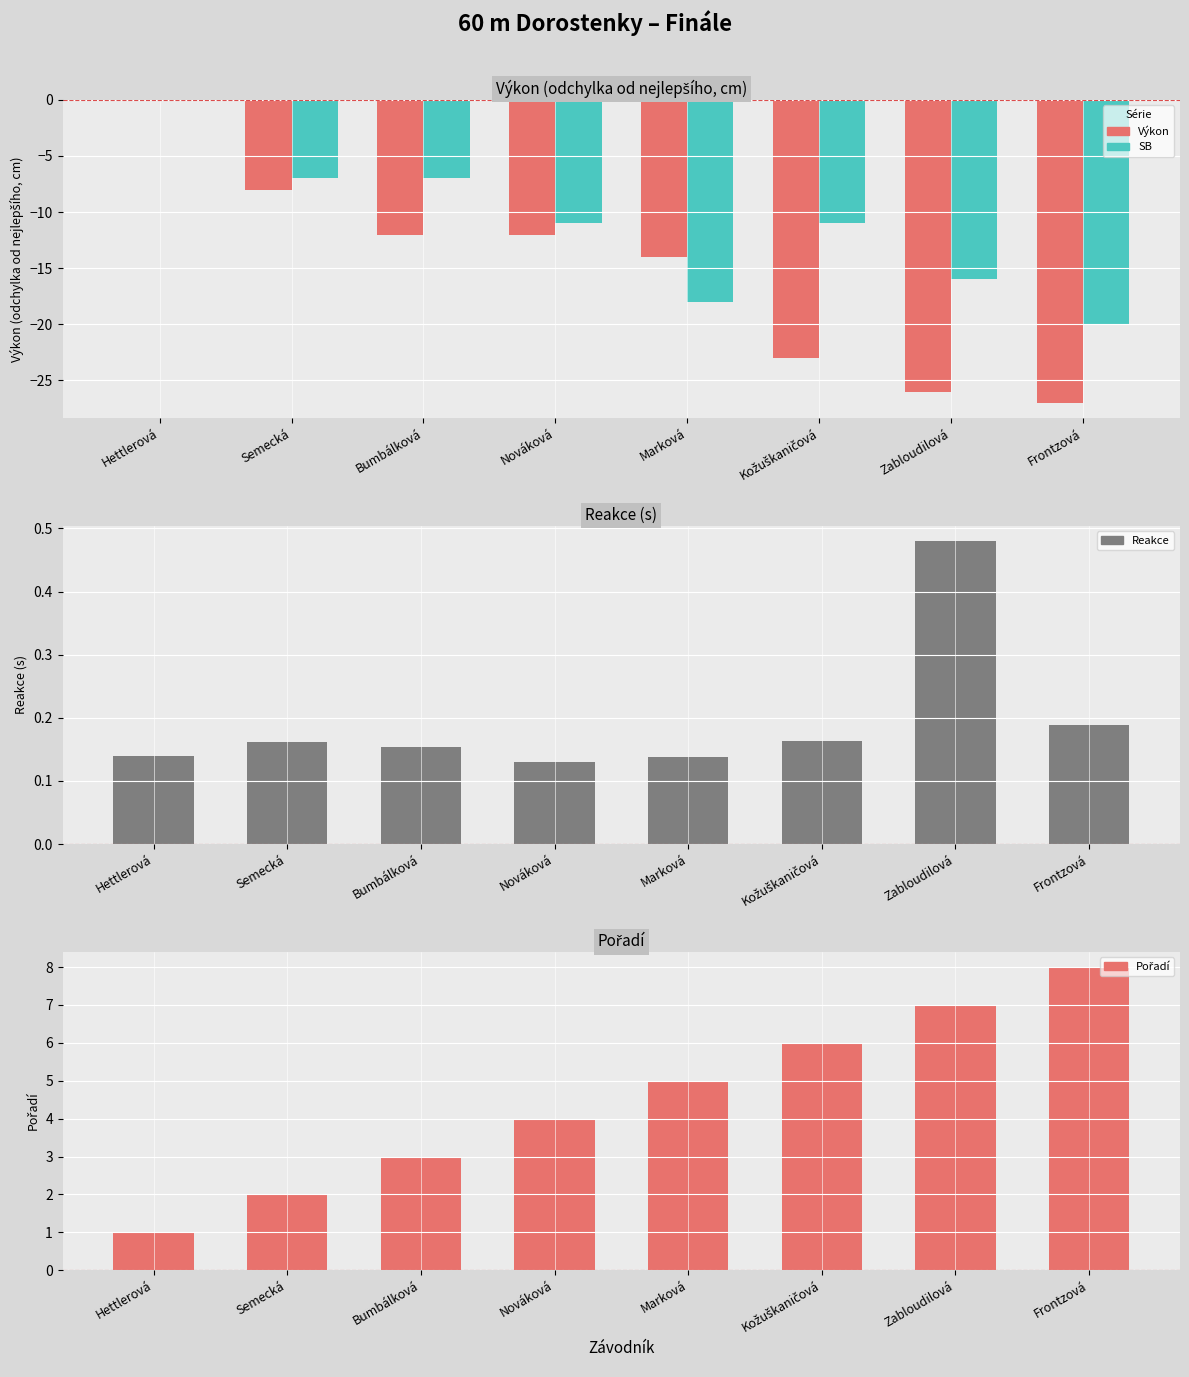

What are all the series names shown in the legend?

Výkon, SB, Reakce, Pořadí